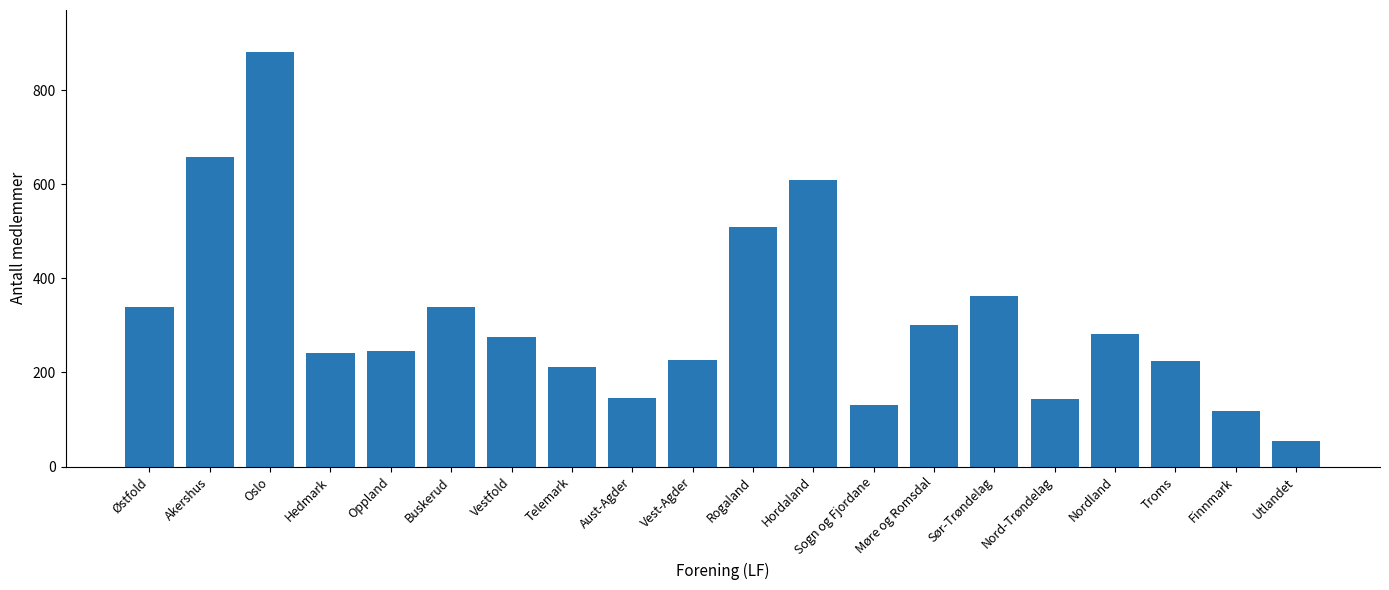

Which category has the lowest value across all series?

Utlandet